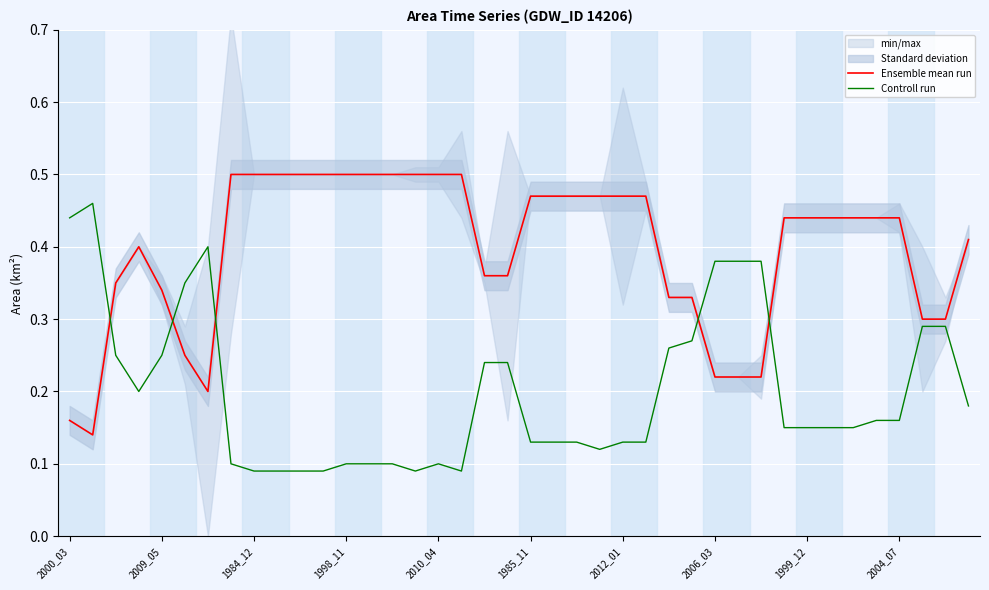

Is the value of Ensemble mean run at 21 greater than the value of Controll run at 13?

Yes